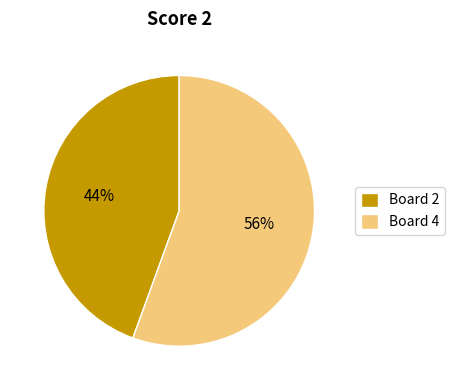

To the nearest percent, what is the combined percentage of Board 2 and Board 4?

100%